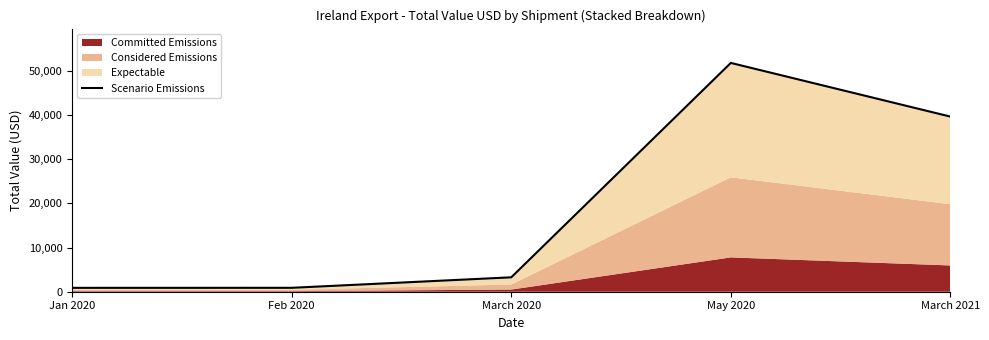

Between May 2020 and March 2020, which is larger?

May 2020